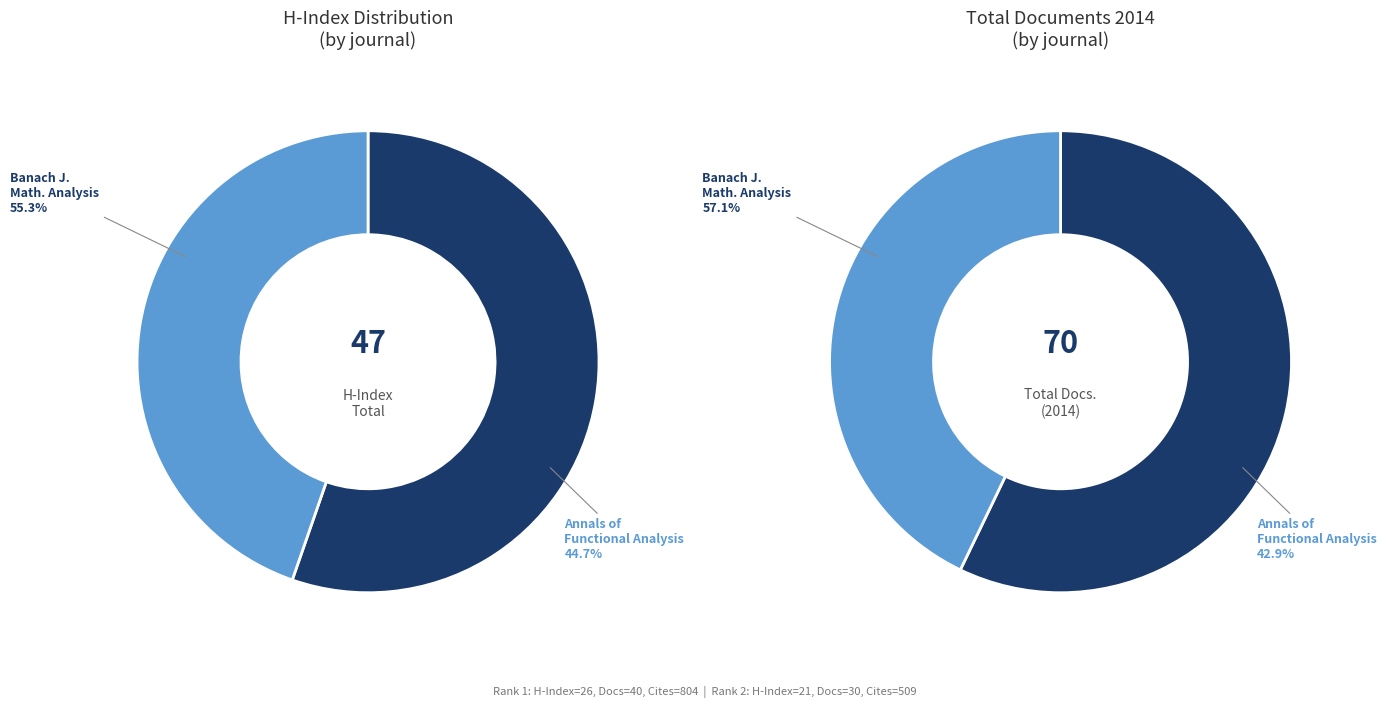

Is Banach Journal of Mathematical Analysis (Rank 1) the majority of the pie?

Yes